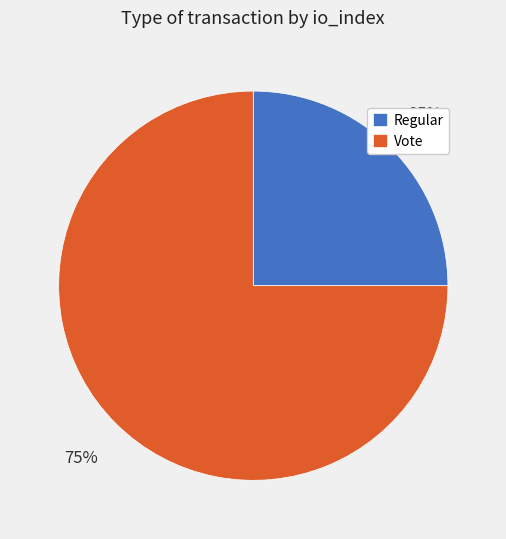

Is it true that Vote is 75% of the pie?

True